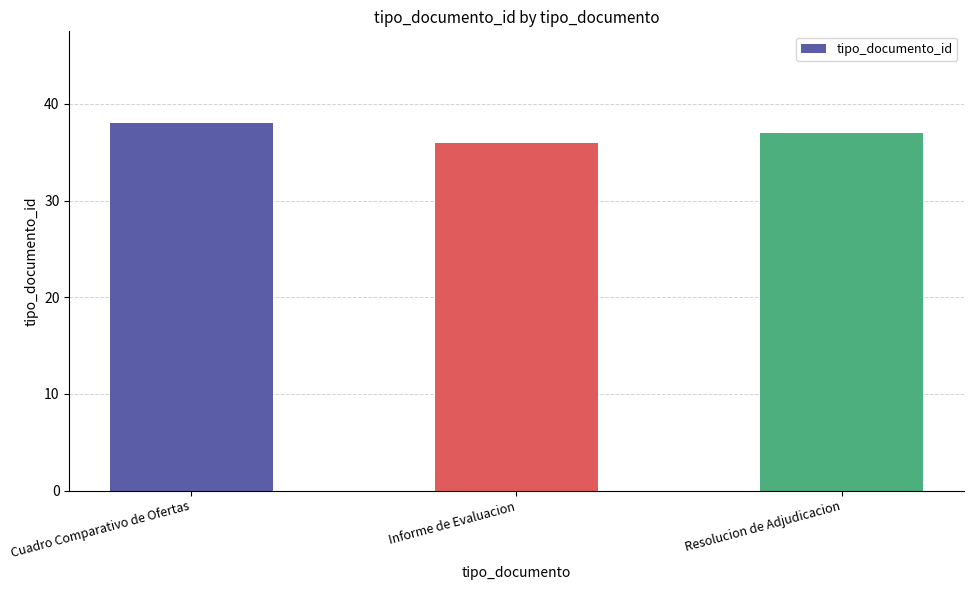

Are the bars grouped side by side (vs. stacked)?

No